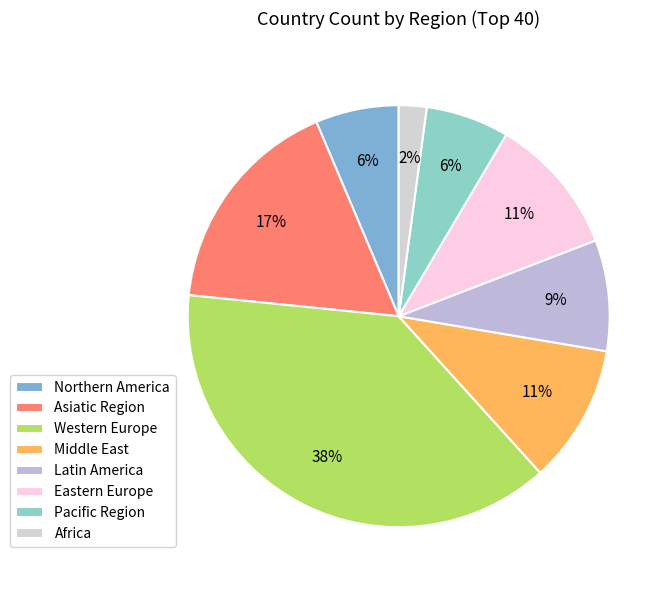

What is the smallest slice in the pie chart?

Africa